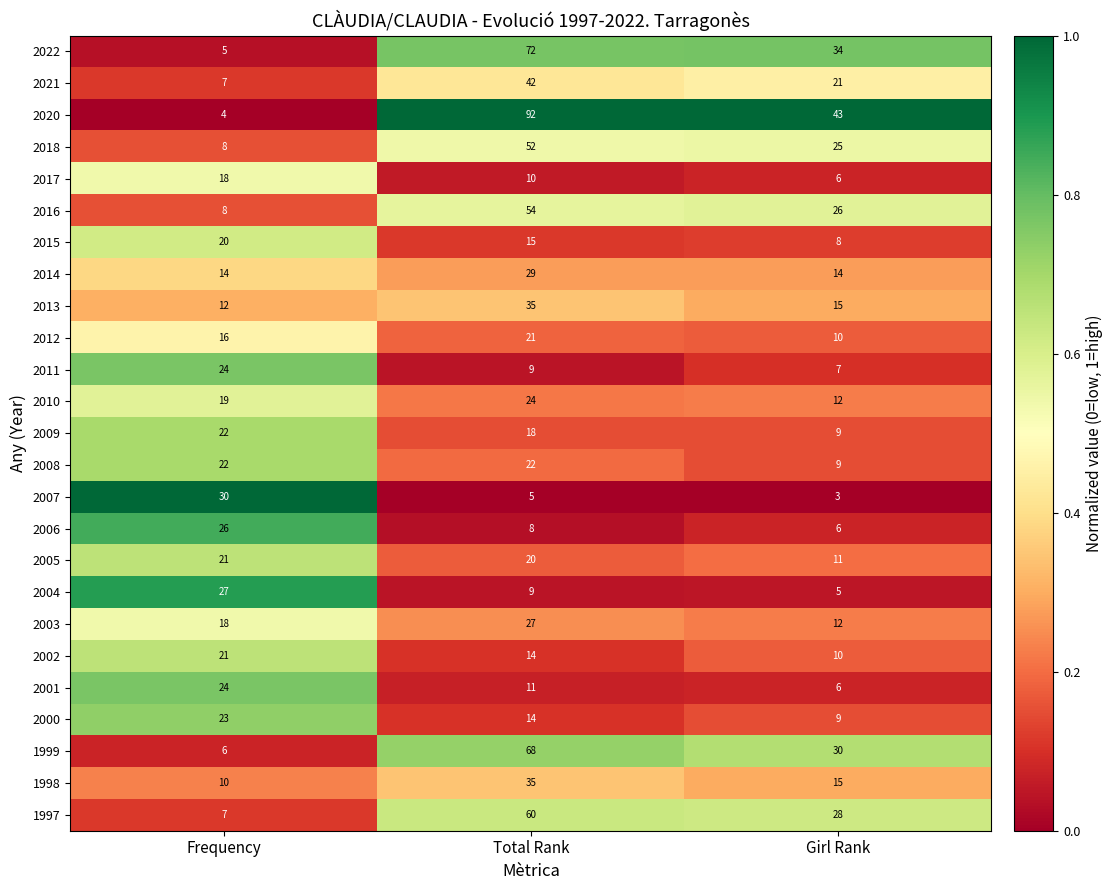

At which label does 2009 reach its peak?

Frequency